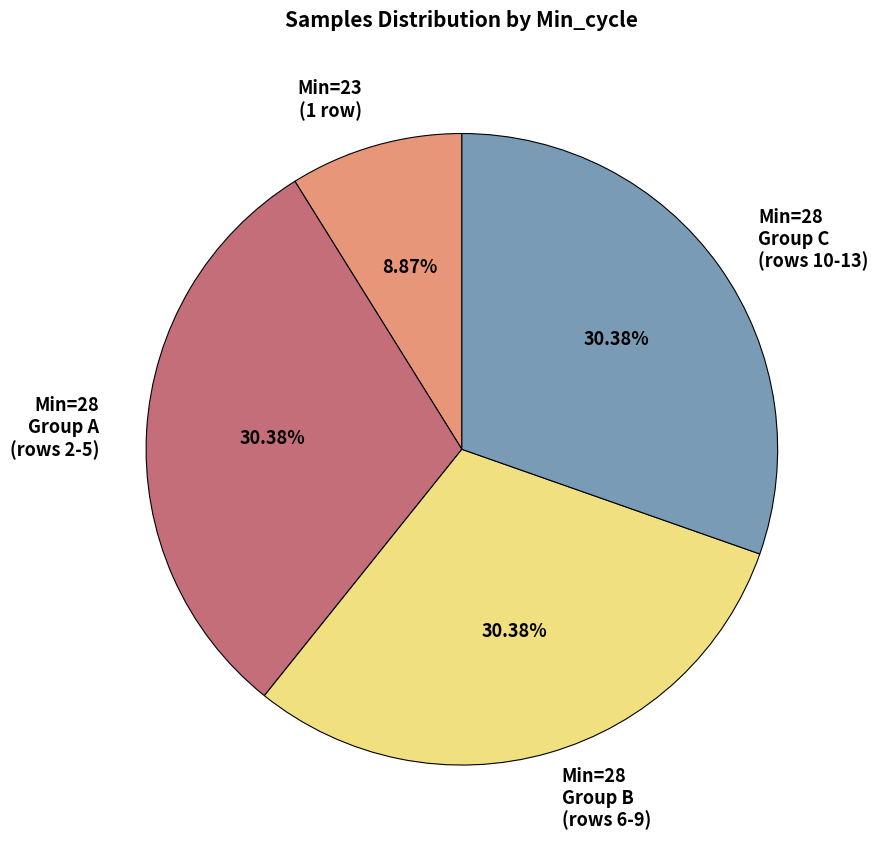

What is the ratio of the value at Min=28 Group B (rows 6-9) to the value at Min=23 (1 row)?

3.4